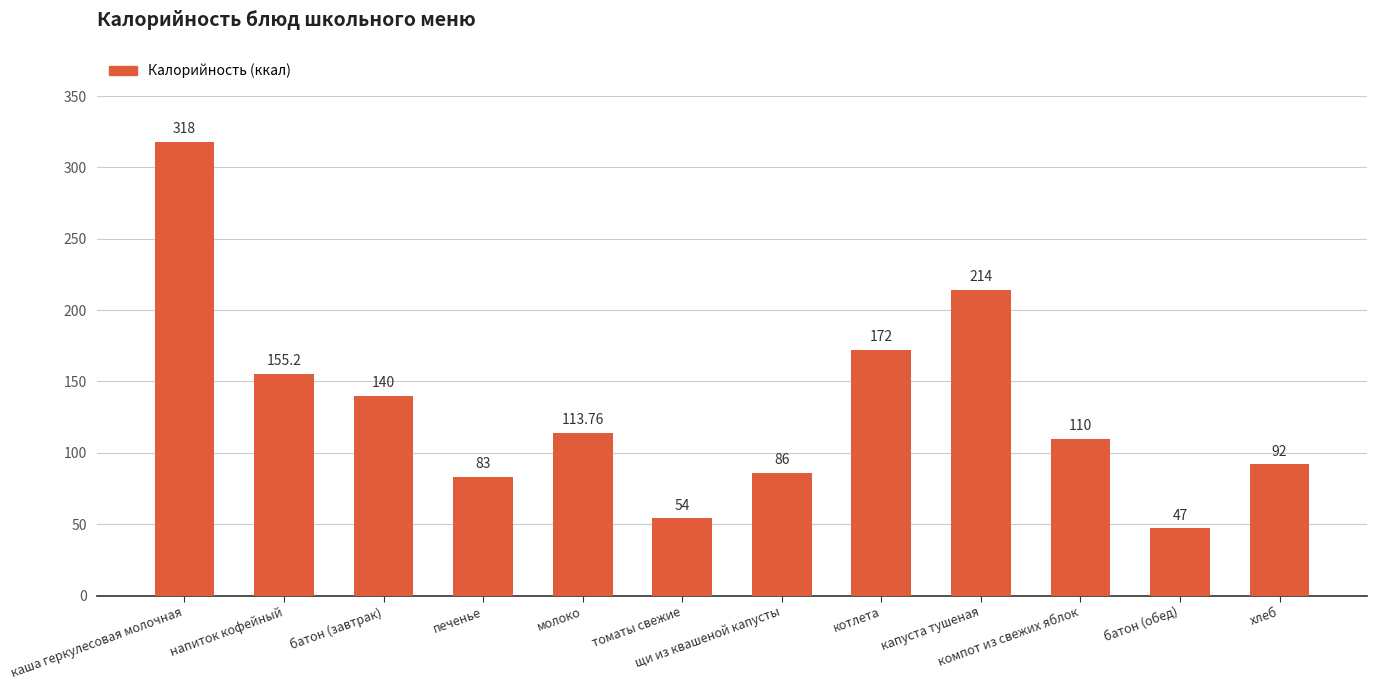

The value at печенье is 83.0. True or false?

True